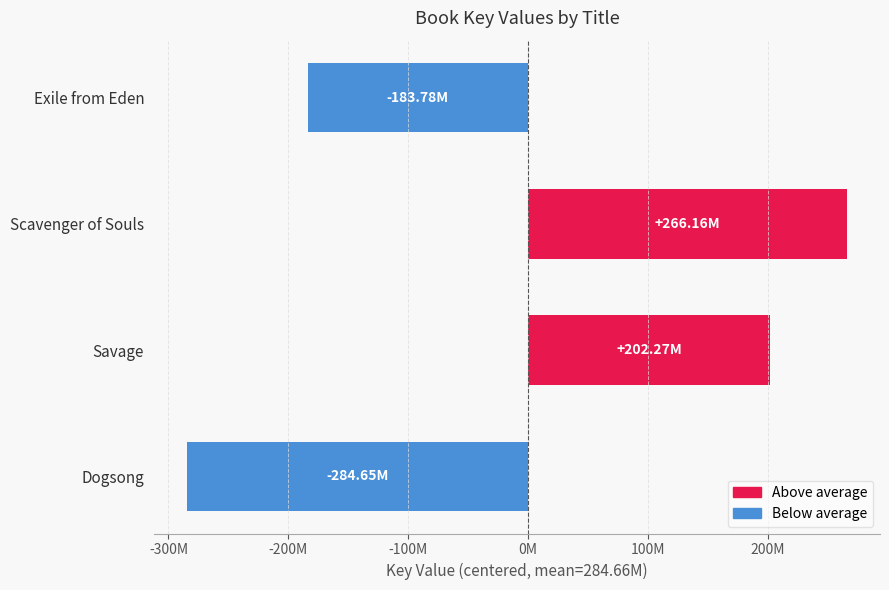

What is the minimum value shown in the chart?

-284648780.8